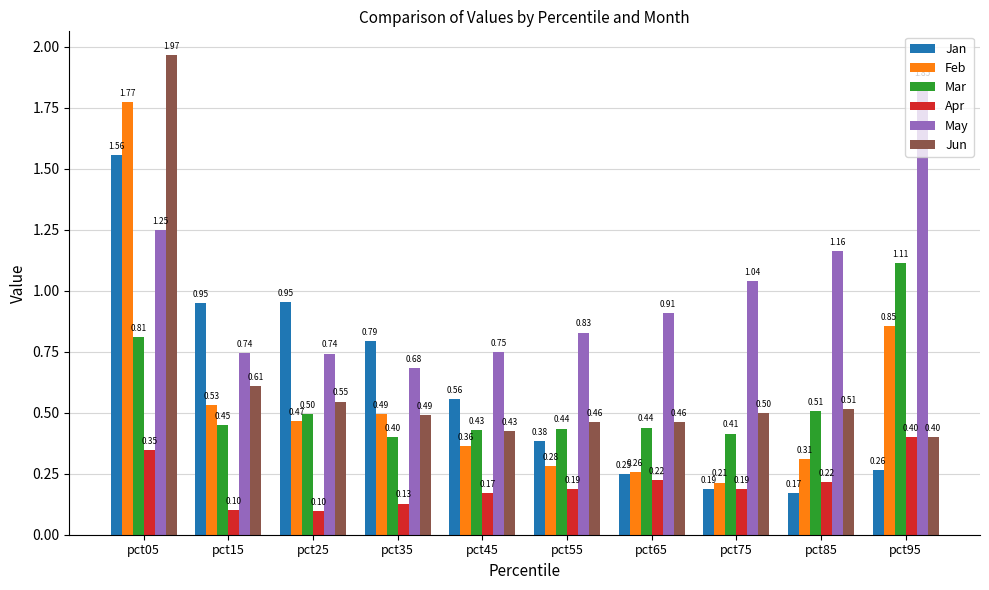

List the series in order of their peak value, lowest first.

Apr, Mar, Jan, Feb, May, Jun